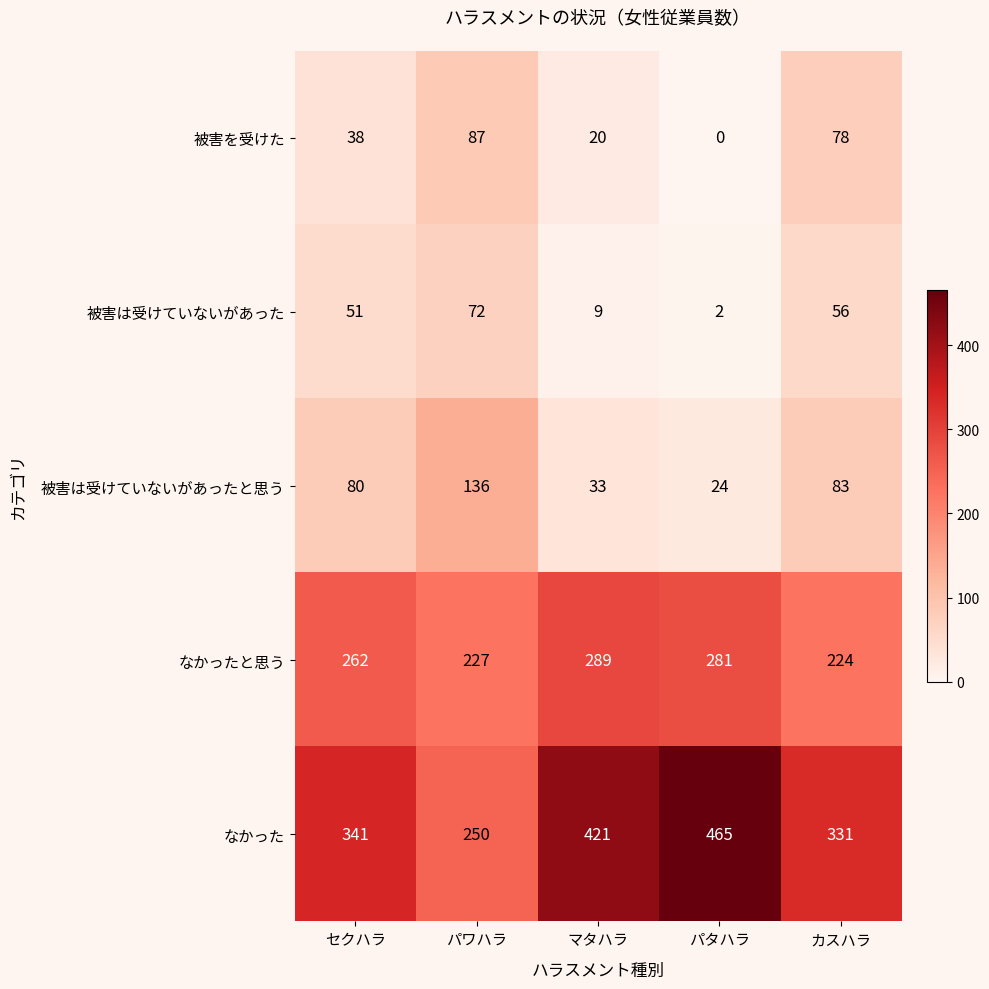

What is the approximate value of 被害を受けた at カスハラ?

78